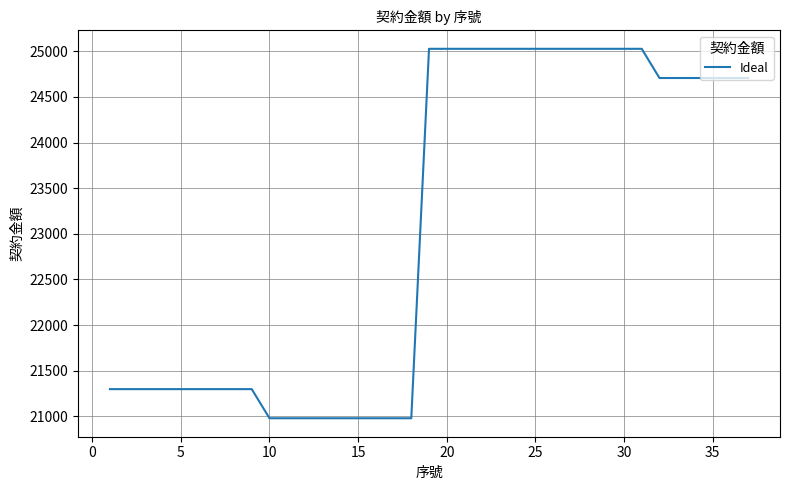

What is the difference between the maximum and minimum values?

4047